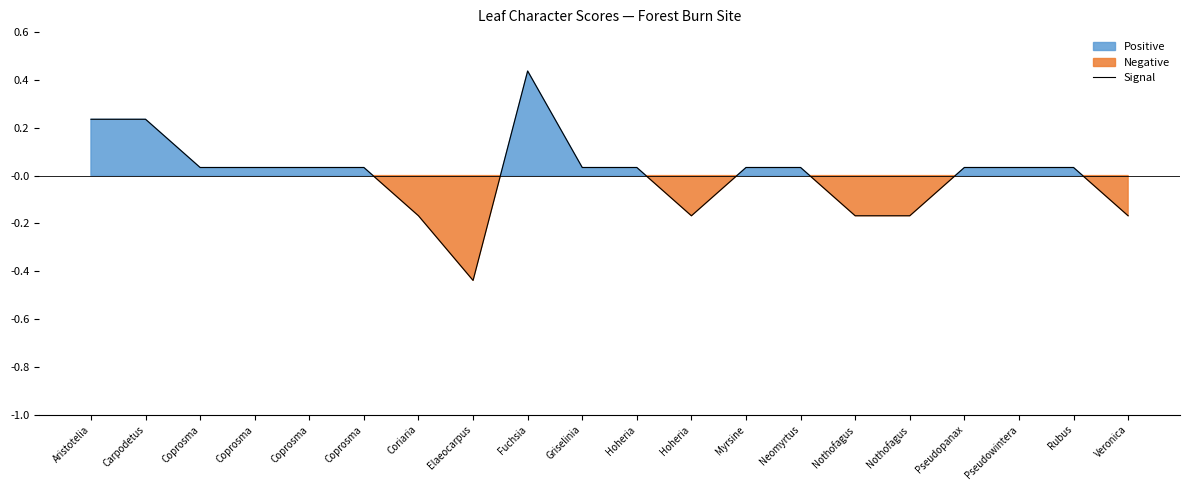

How many values are below zero?

6